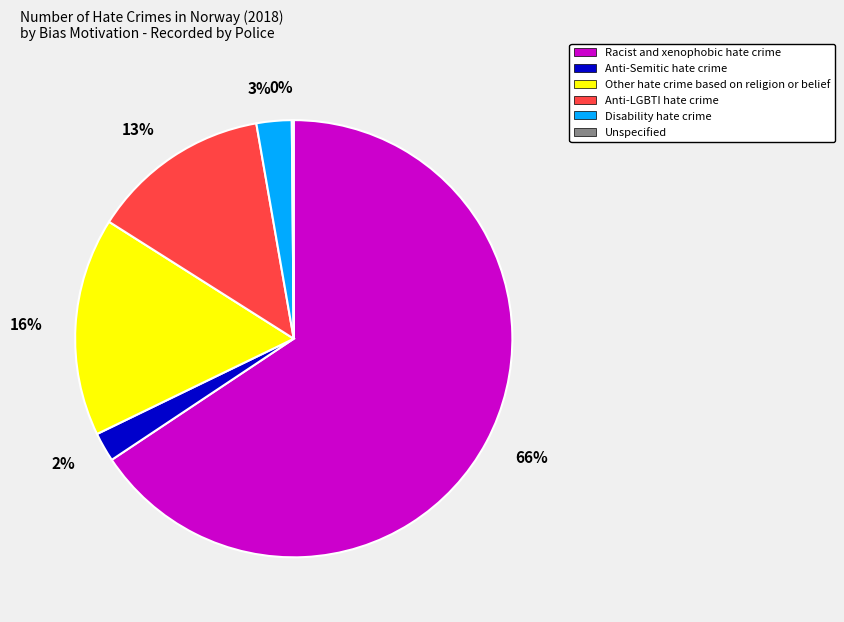

To the nearest percent, what percentage of the pie is Other hate crime based on religion or belief?

16%